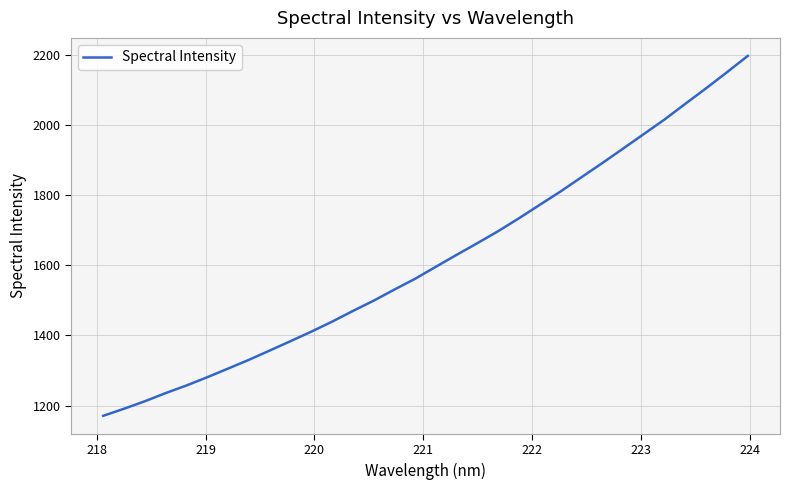

What is the minimum value shown in the chart?

1170.7